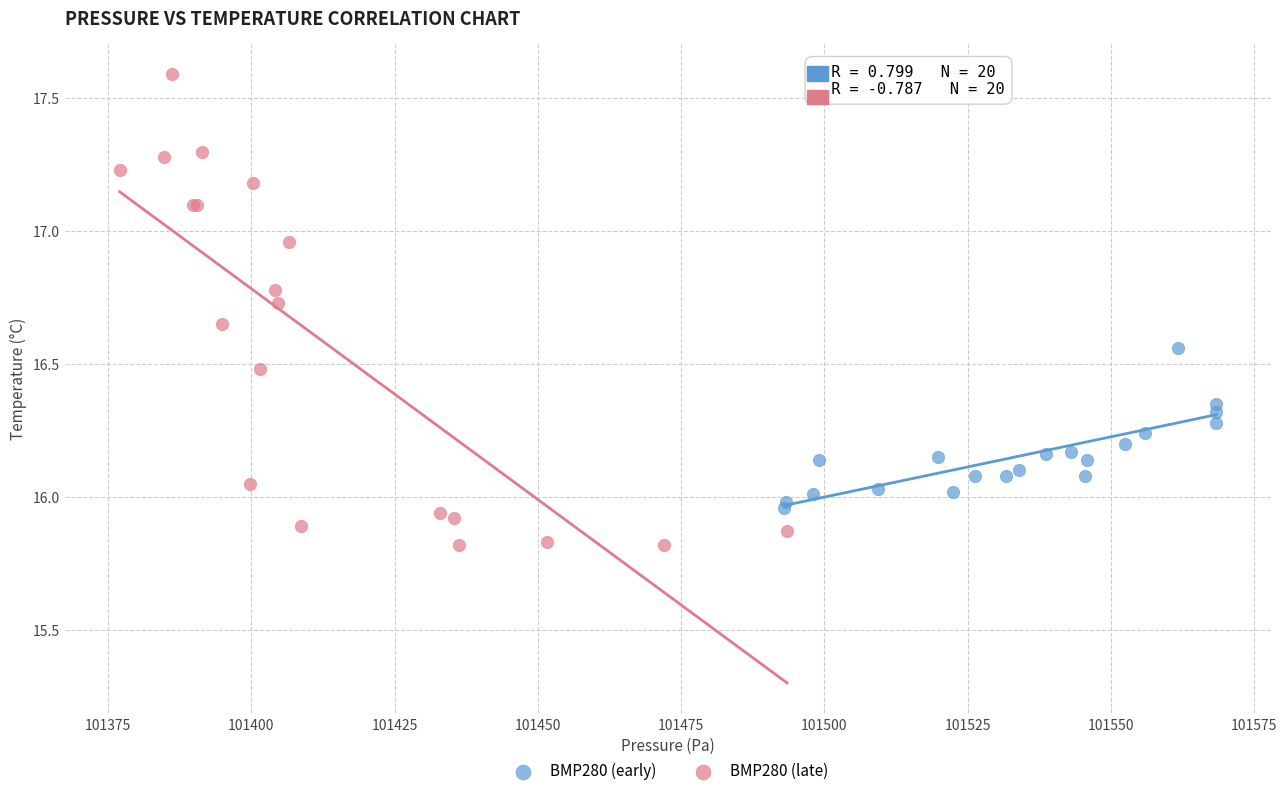

Which series reaches the minimum Y coordinate?

BMP280 (late)